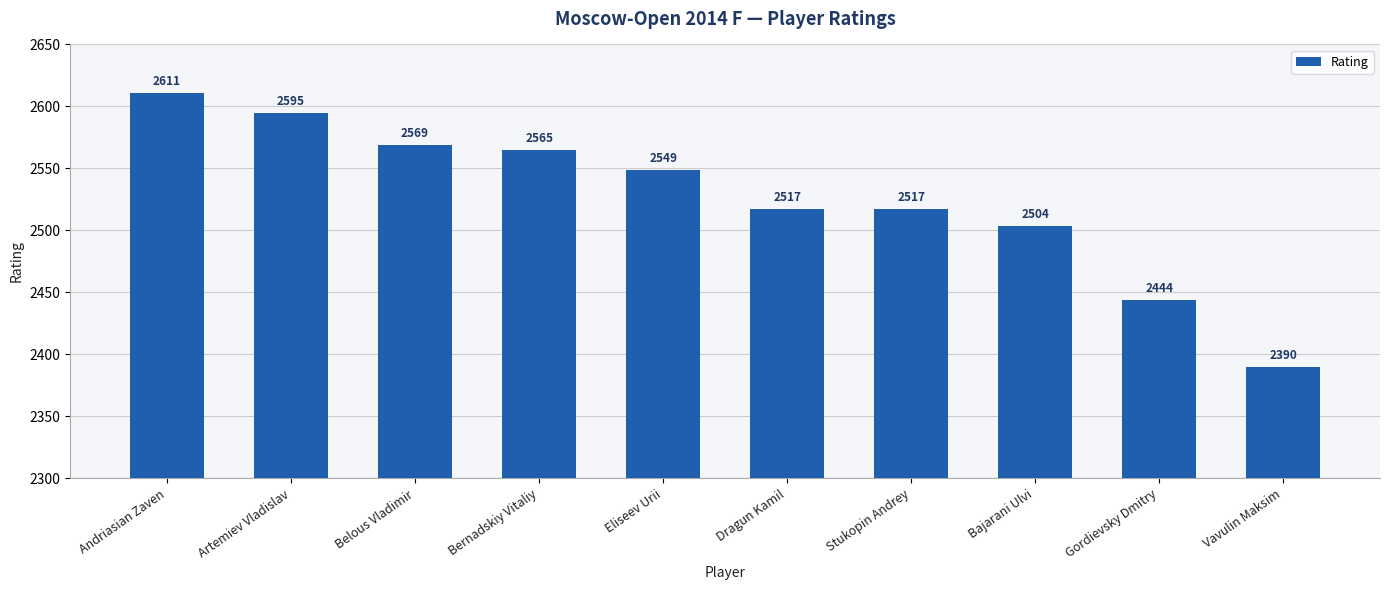

Which label corresponds to the largest value in the chart?

Andriasian Zaven